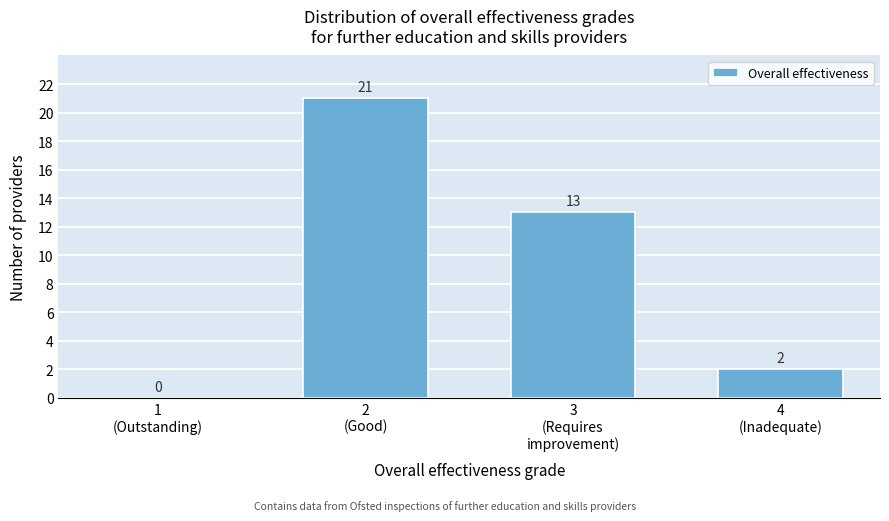

What is the greatest value displayed?

21